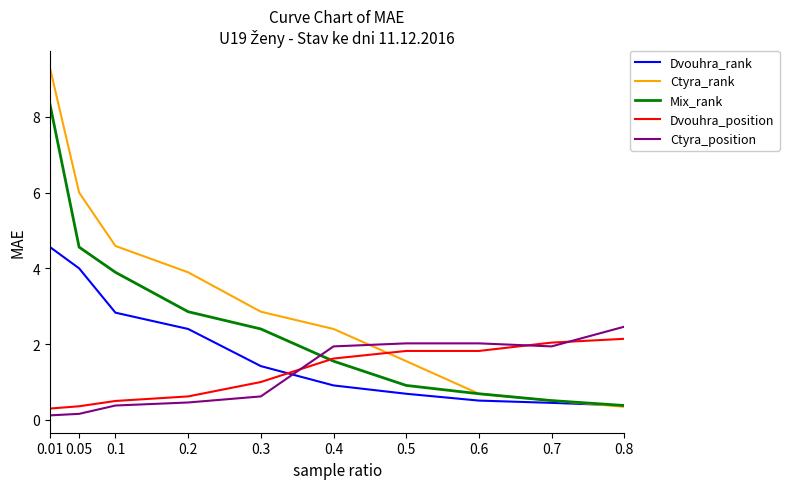

What is the sum of the Mix_rank values at 0.6 and 0.5?

1.6